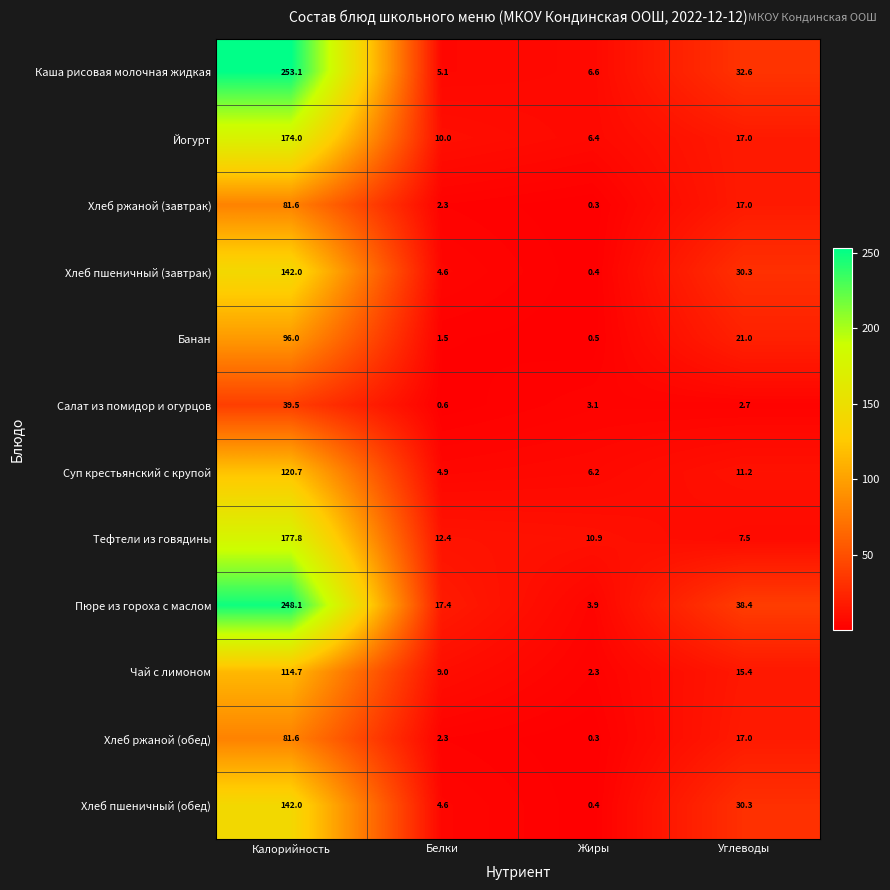

Which category has the highest value across all series?

Калорийность